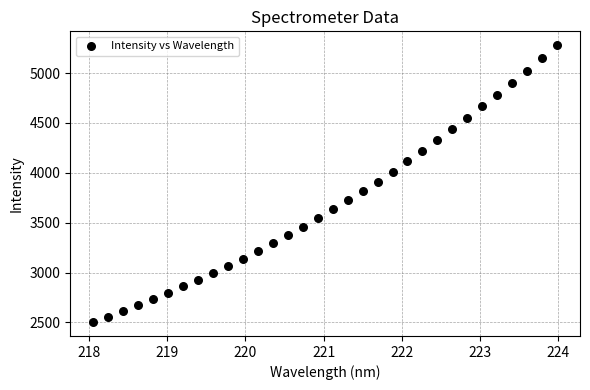

What is the range of Y values (max minus min)?

2777.4